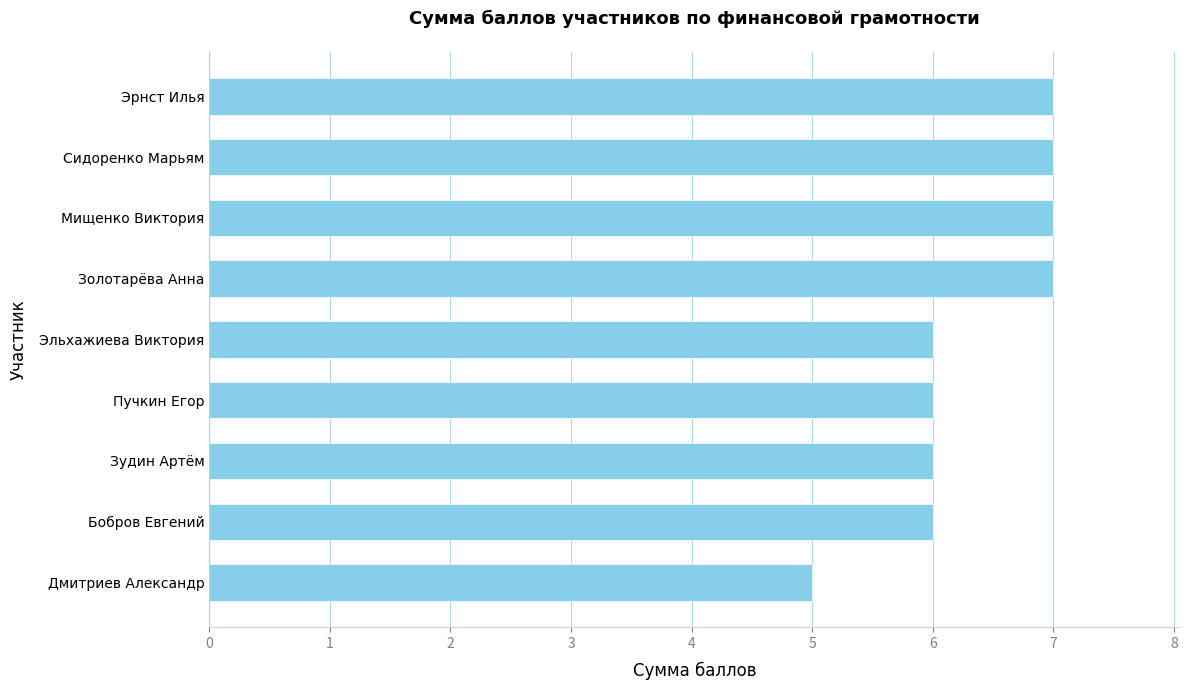

What value does the data have at Эрнст Илья?

7